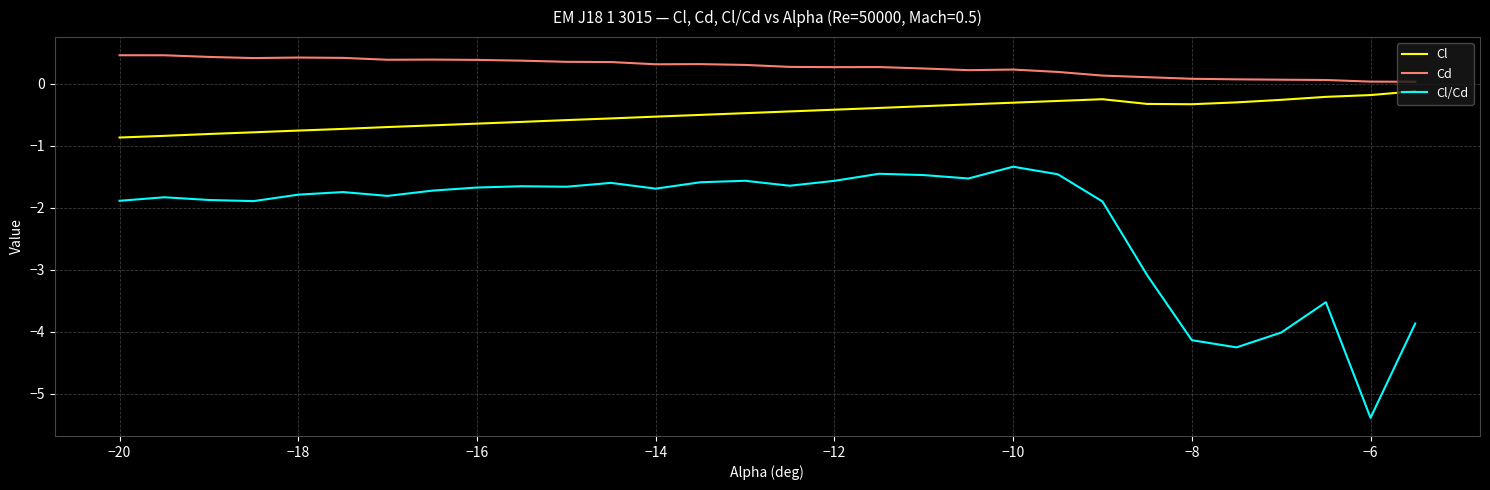

Which series has the widest spread of values?

Cl/Cd